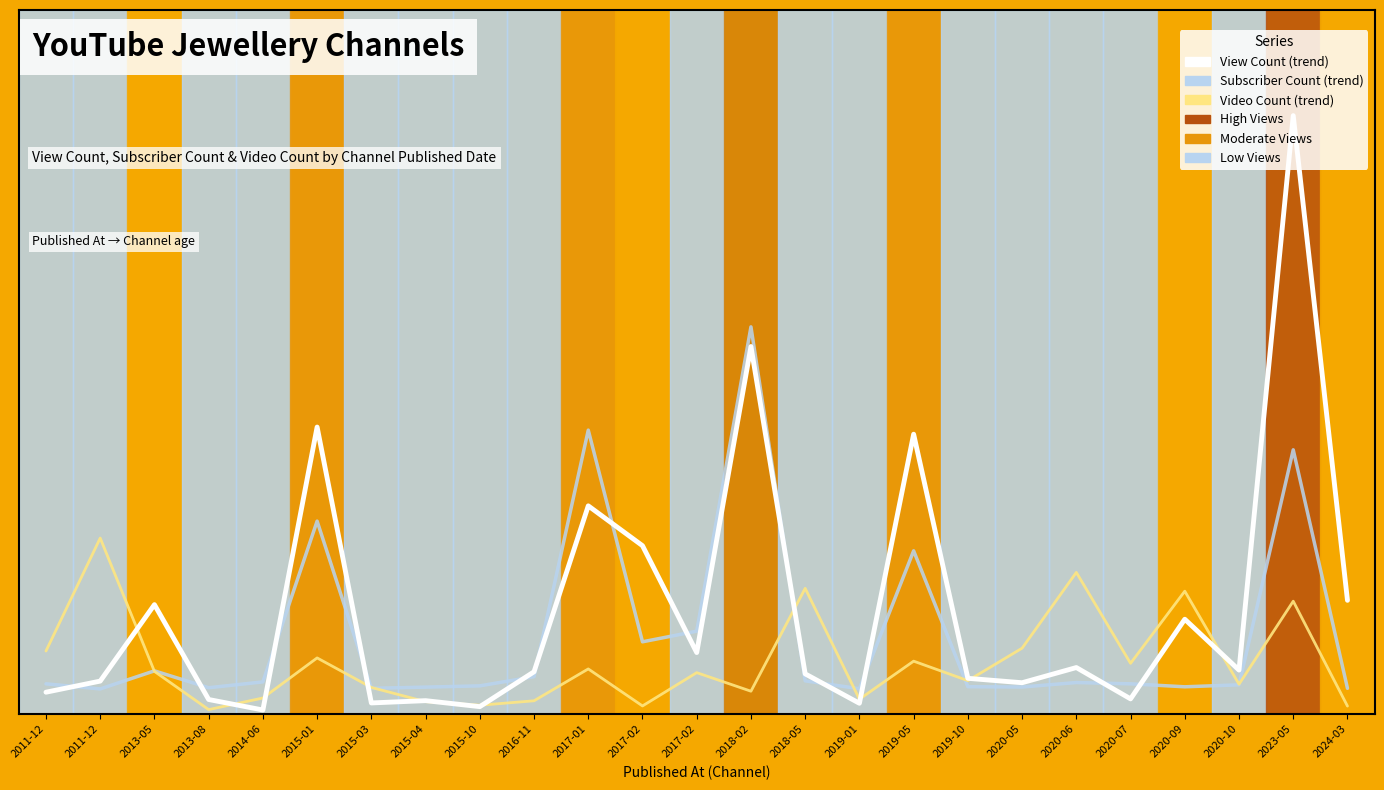

What is the average value of the Video Count (trend) series?

0.1